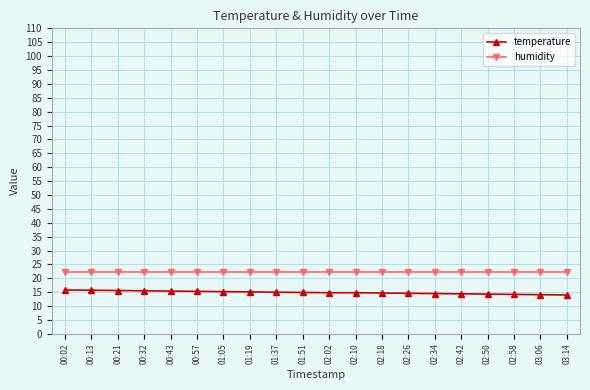

True or false: temperature and humidity intersect in this chart.

False